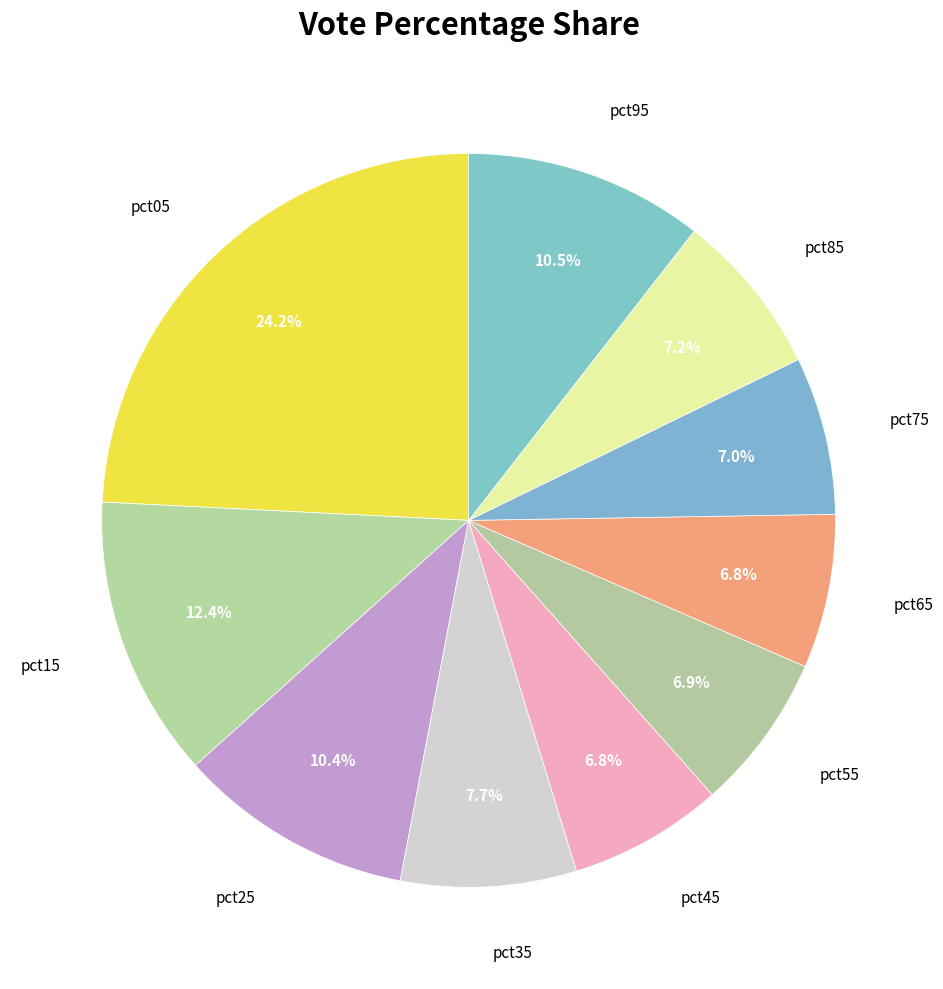

Is there a majority slice in this chart?

No